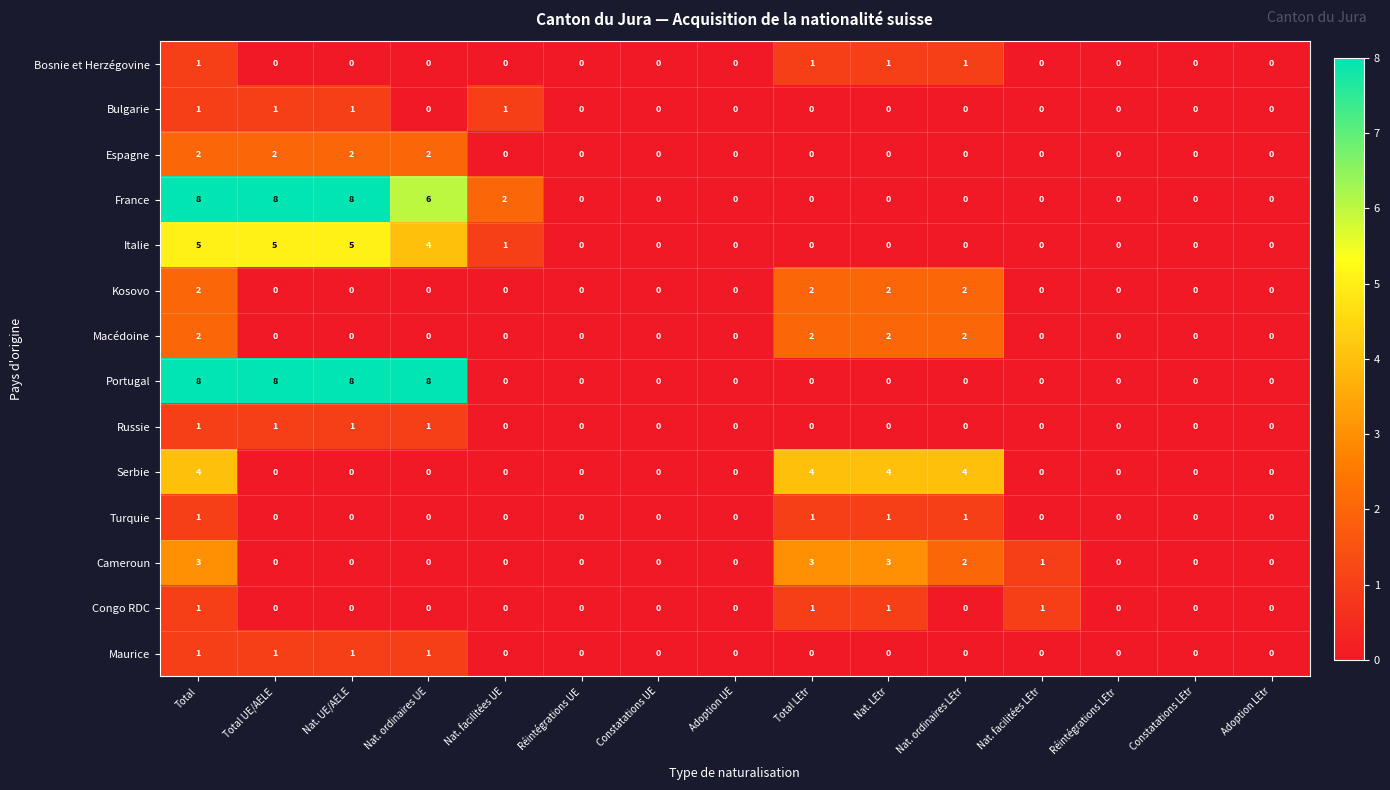

At which category is the sum across all series the highest?

Total